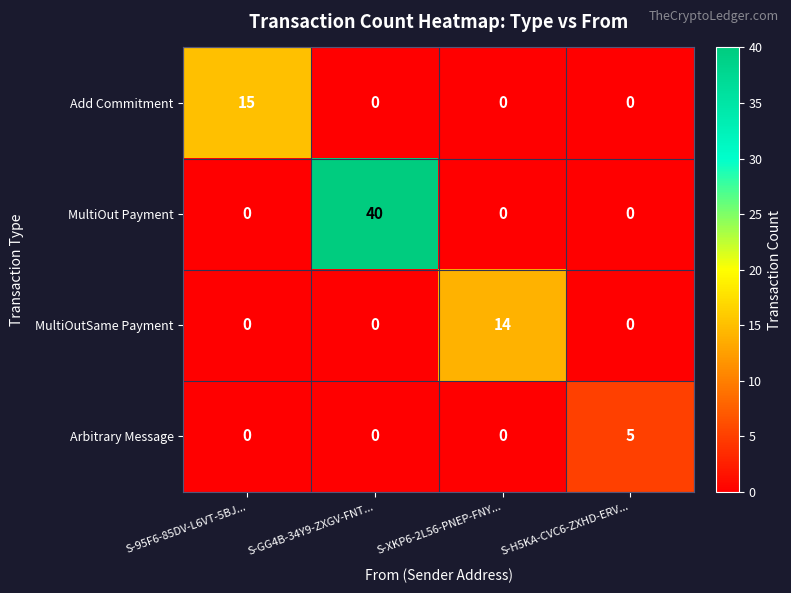

The value of MultiOutSame Payment at S-95F6-85DV-L6VT-5BJ... is -9. True or false?

False